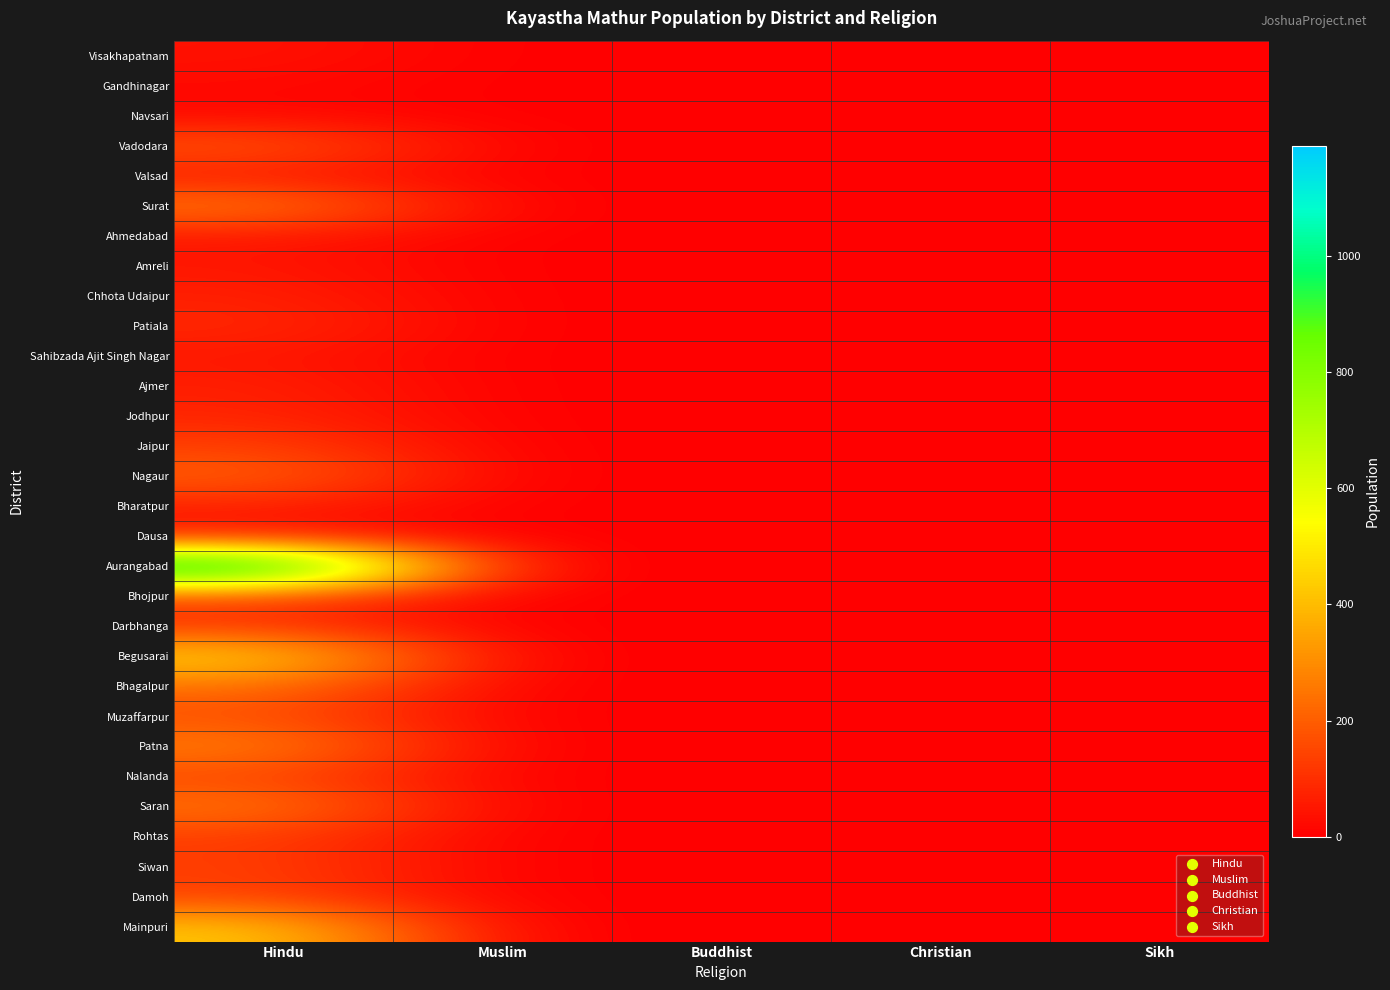

At which category is the sum across all series the highest?

Hindu